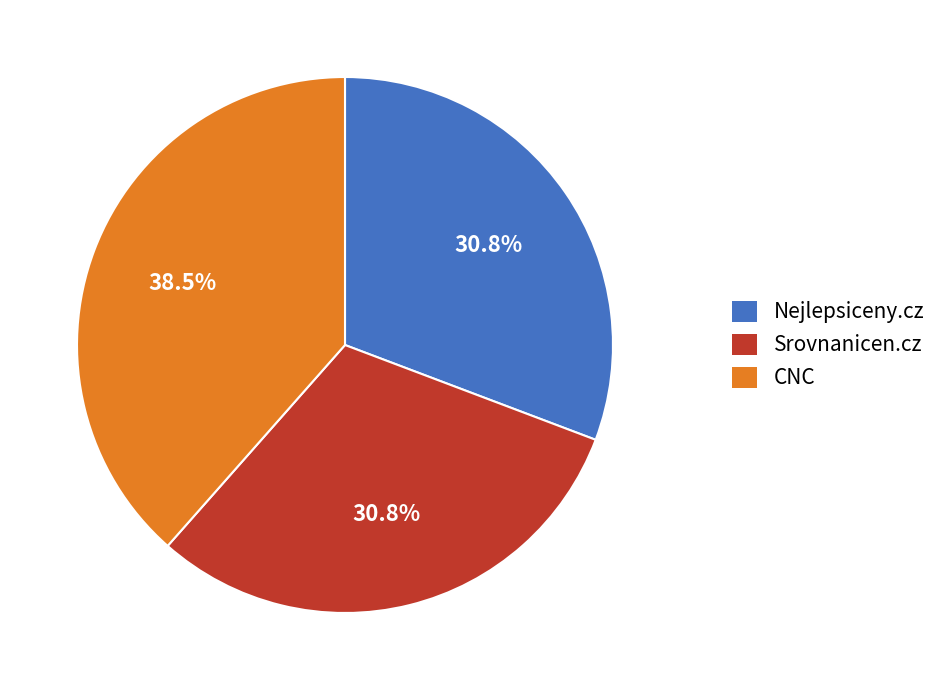

Which category has the biggest portion of the pie?

CNC